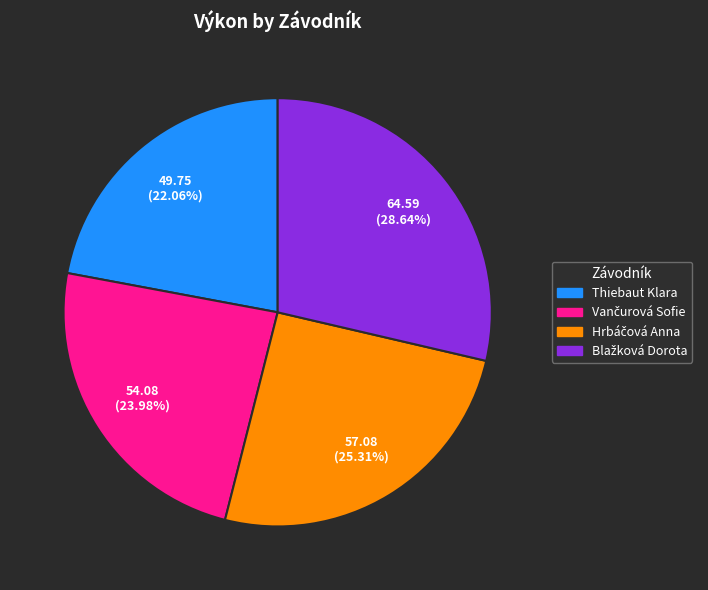

Does any single category account for the majority?

No